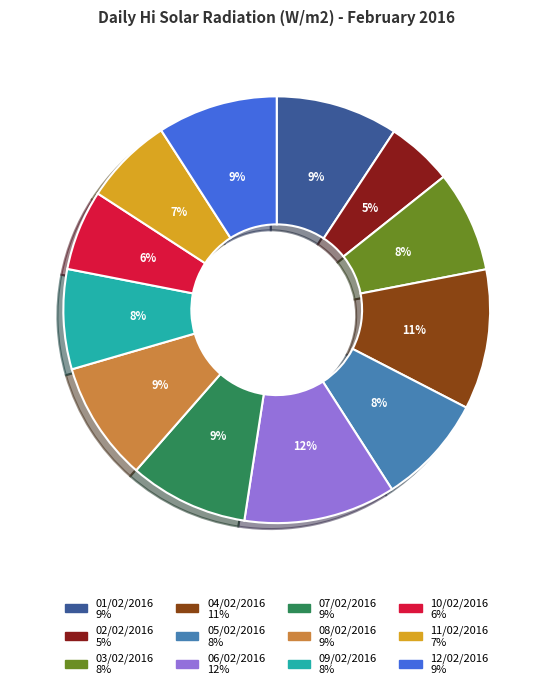

Is the sum of 04/02/2016 and 06/02/2016 greater than half?

No